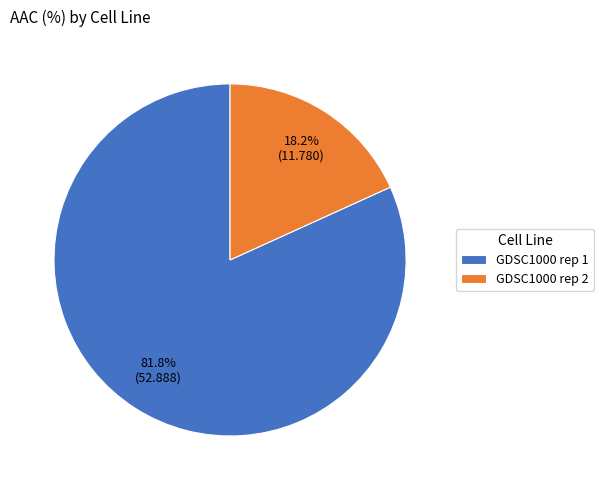

Which slice is the largest?

GDSC1000 rep 1